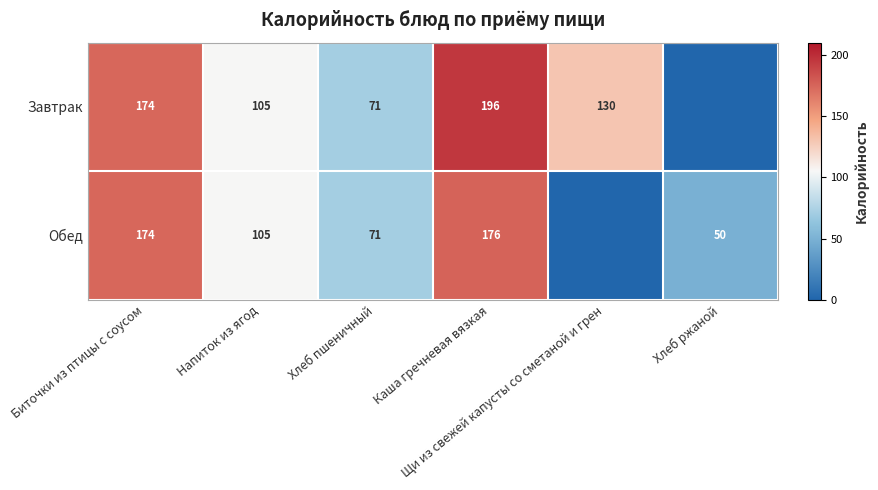

The Завтрак series shows 71 at Хлеб пшеничный. True or false?

True